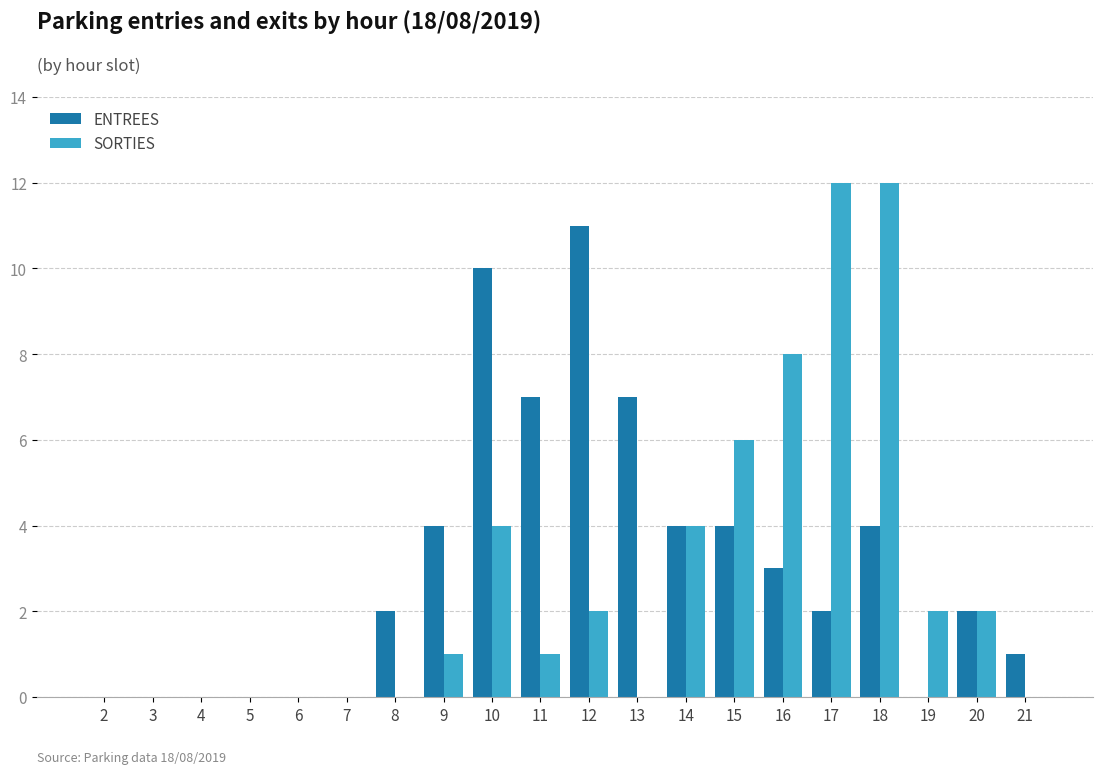

What is the sum of all ENTREES values?

61